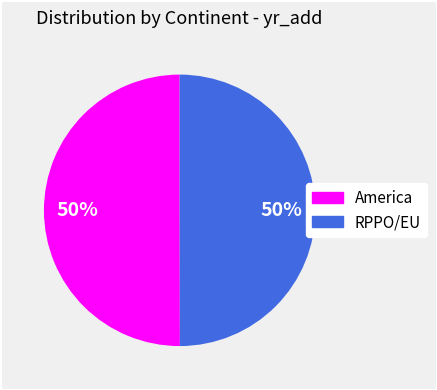

Is it true that America is 43% of the pie?

False